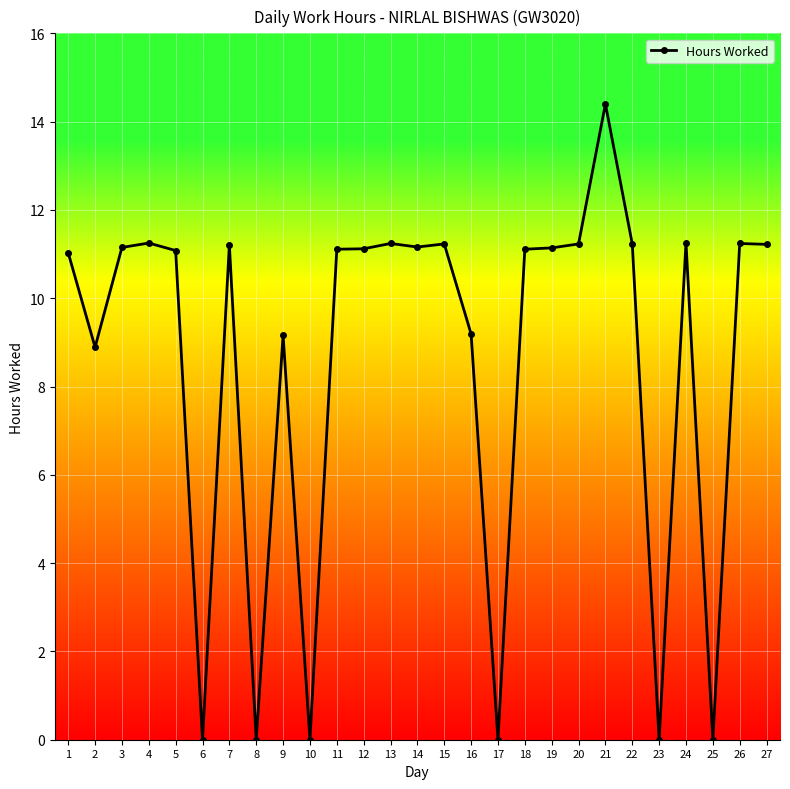

At which category does the data reach its first local valley?

2